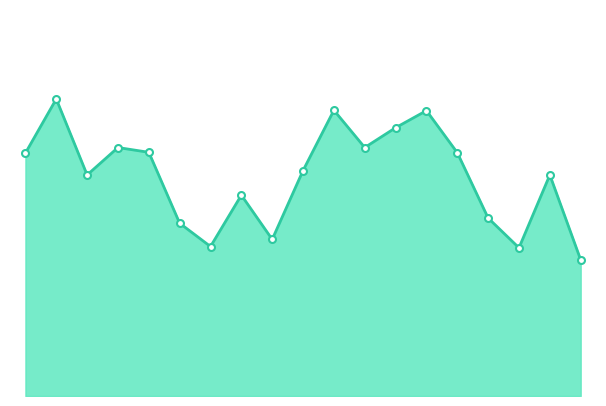

True or false: SDS_P1 markers and SDS_P1 line intersect in this chart.

False